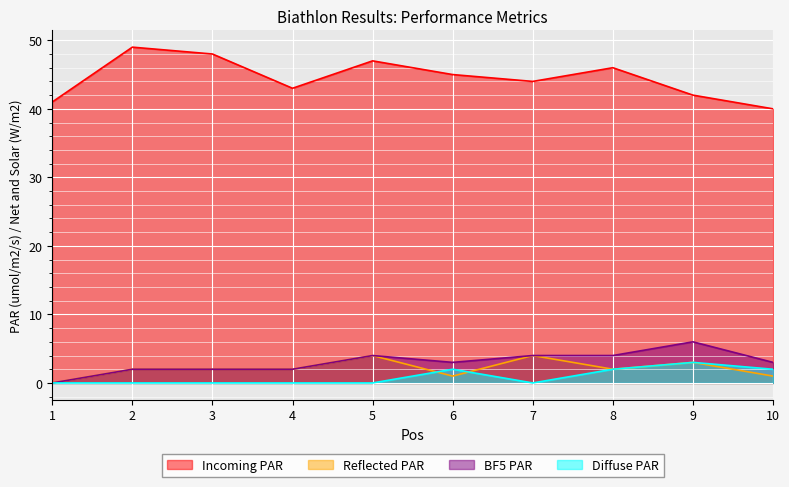

How many data points in Reflected PAR are less than 2?

3